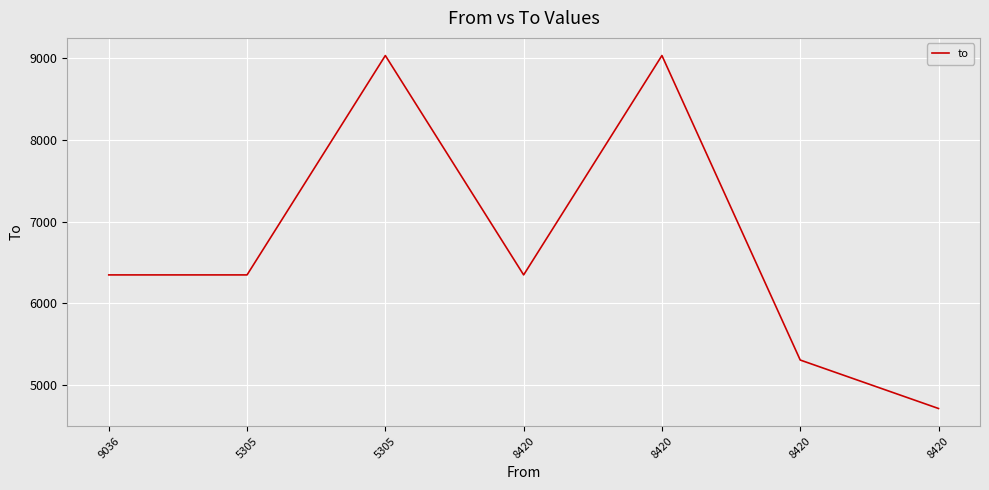

How many values are below 6348?

2